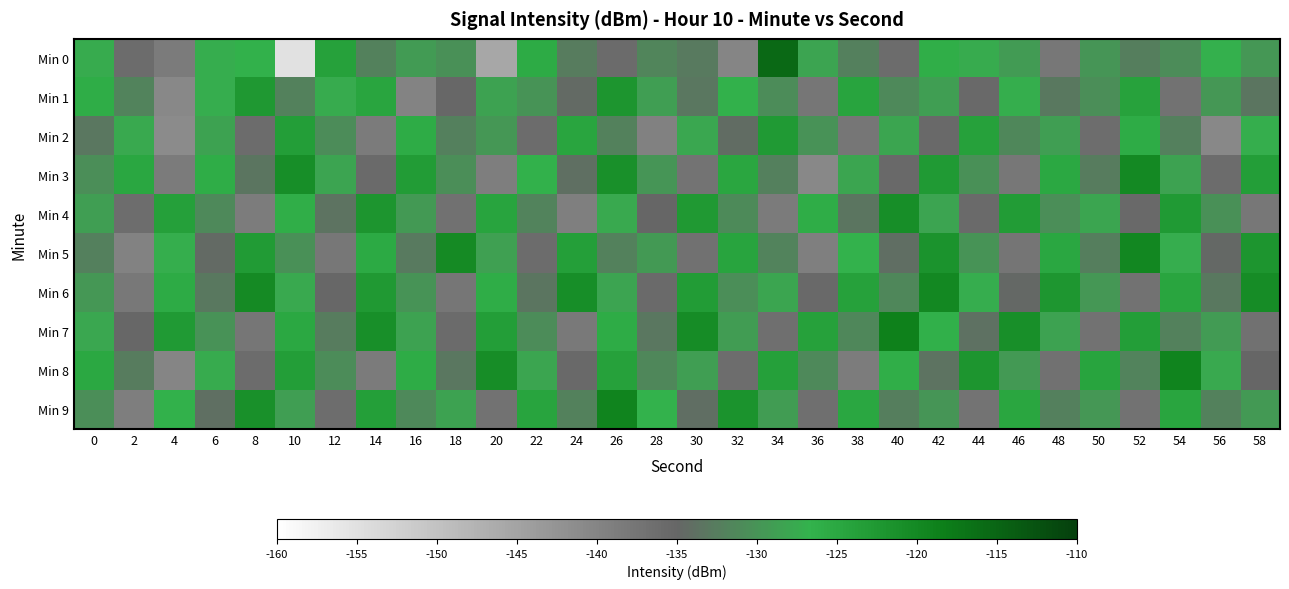

Which series has the largest range (max minus min)?

Min 0